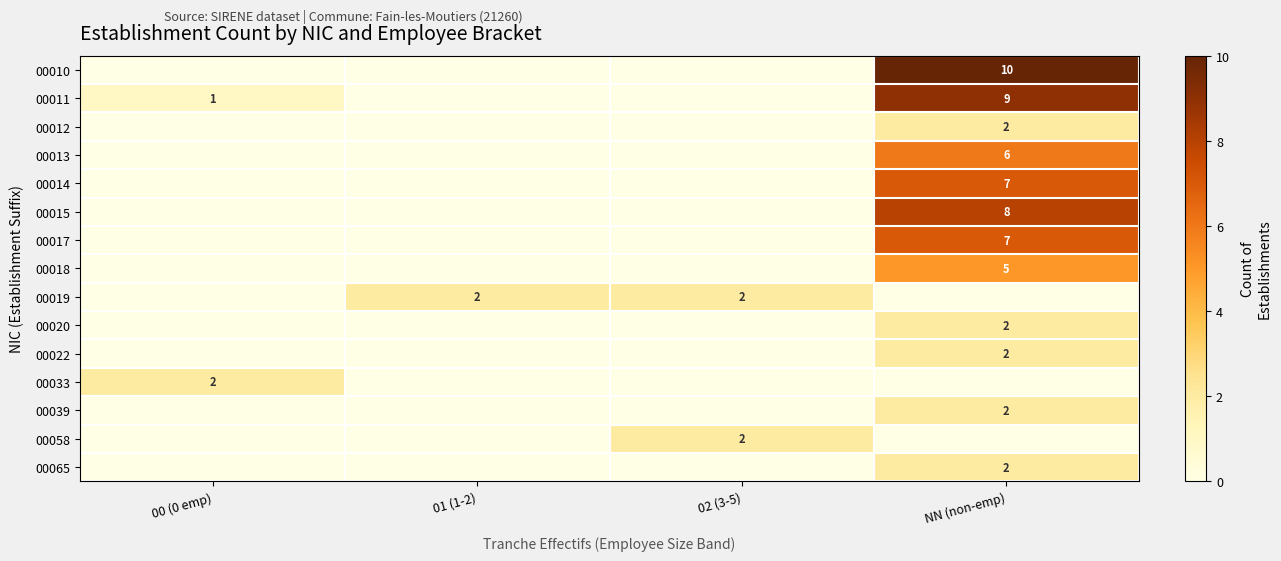

True or false: 00015 has a value of 3 at NN (non-emp).

False